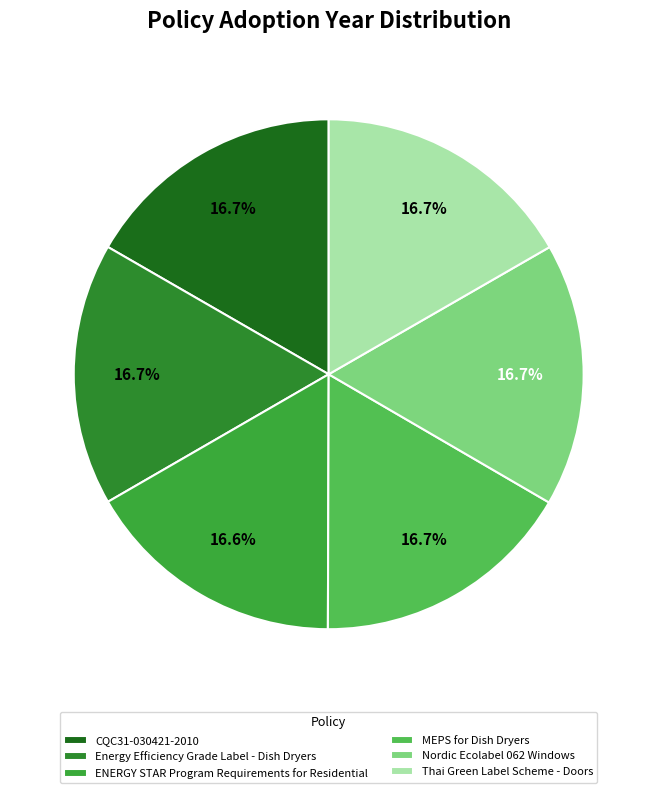

How many segments does this pie chart have?

6